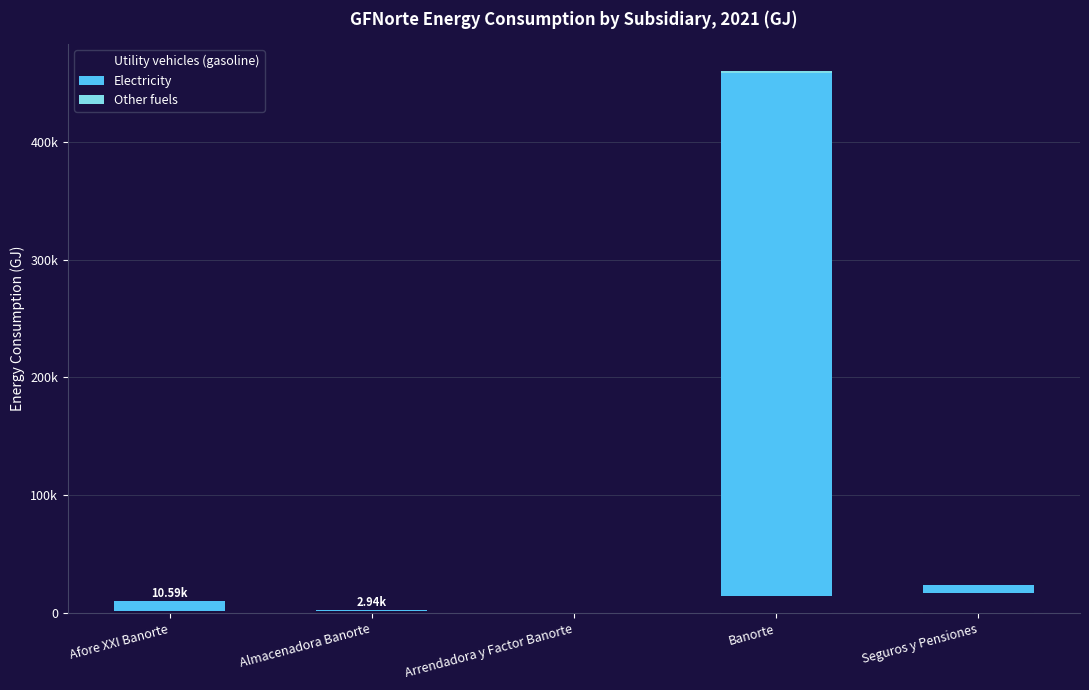

What is the label of the 2nd bar from the left?

Almacenadora Banorte